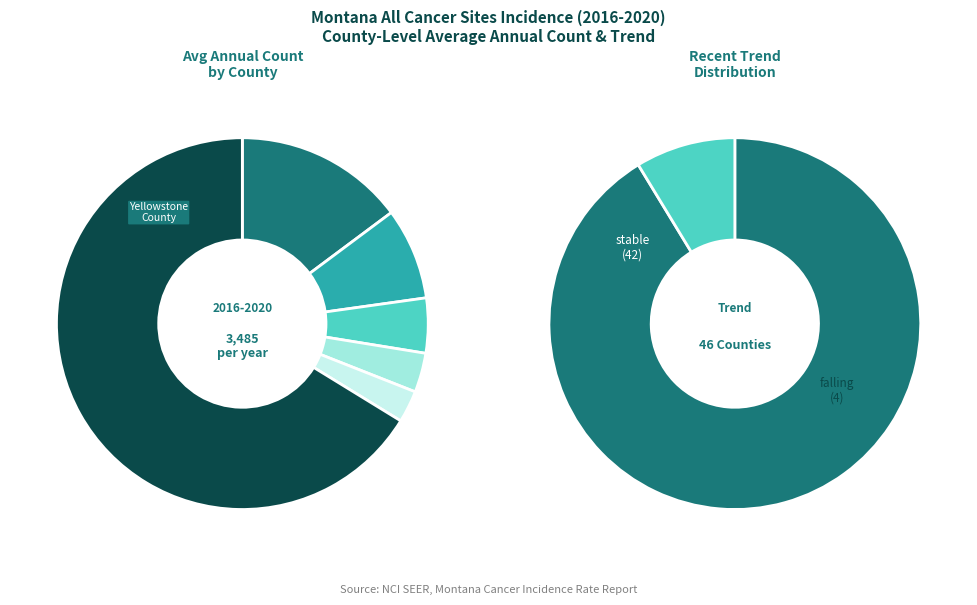

To the nearest percent, what percentage of the pie is stable?

91%